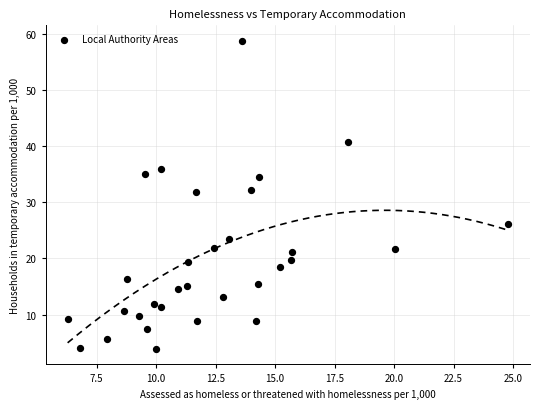

What is the range of X values (max minus min)?

18.5